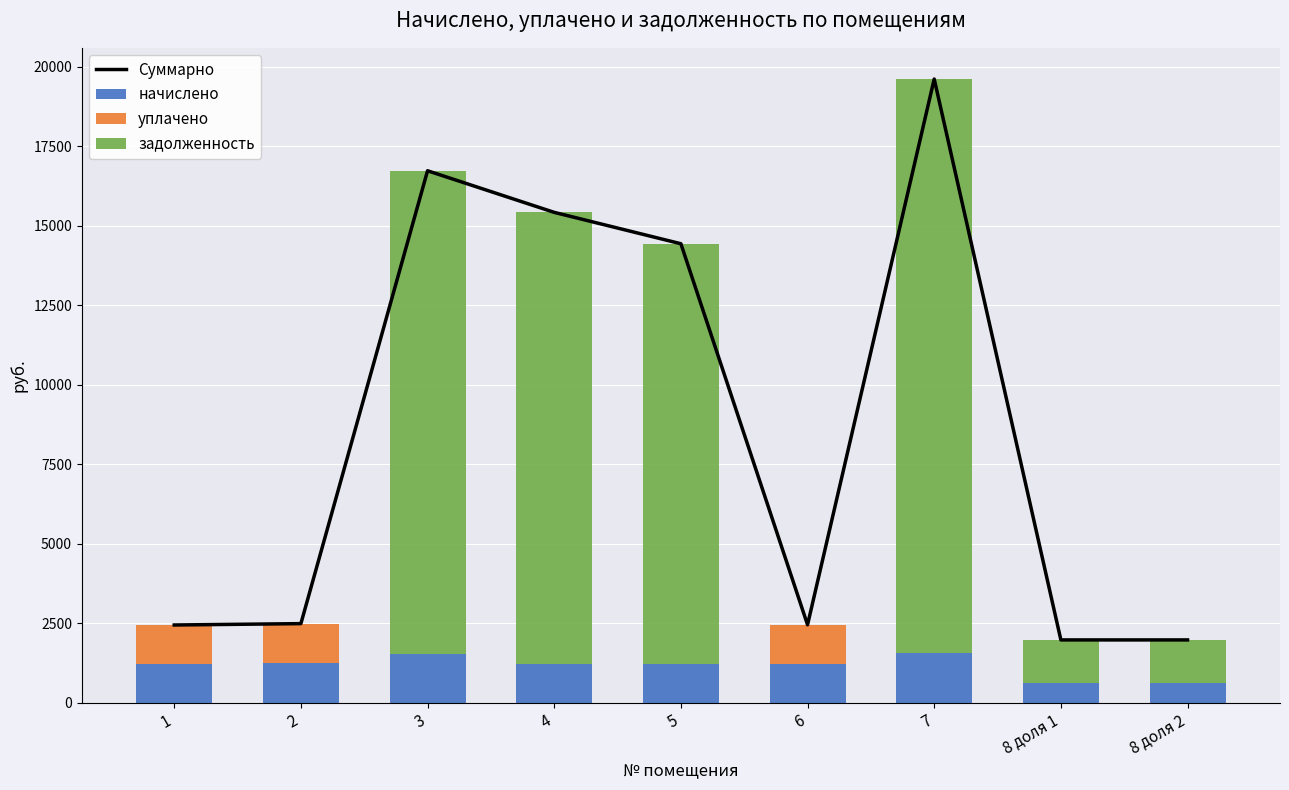

How many data points in уплачено are above 0?

3